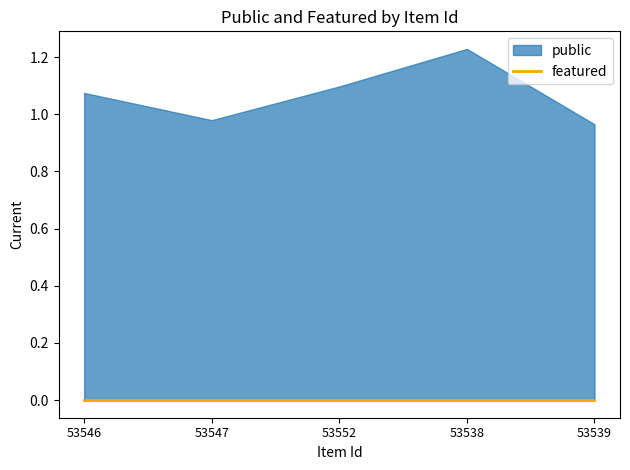

Reading left to right, list all the values displayed in this chart.

public: 1	1	1	1	1
featured: 0	0	0	0	0